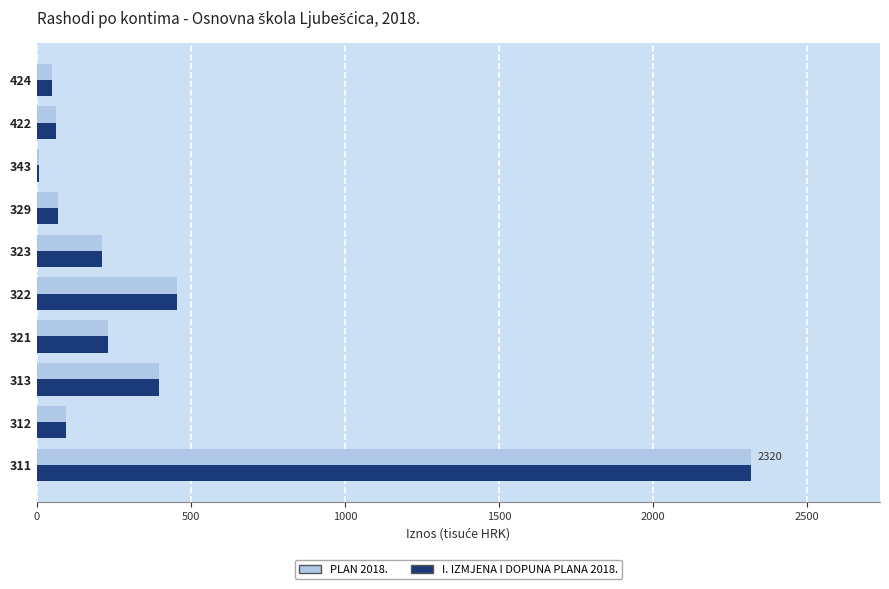

What is the highest value of the PLAN 2018. series?

2320.0